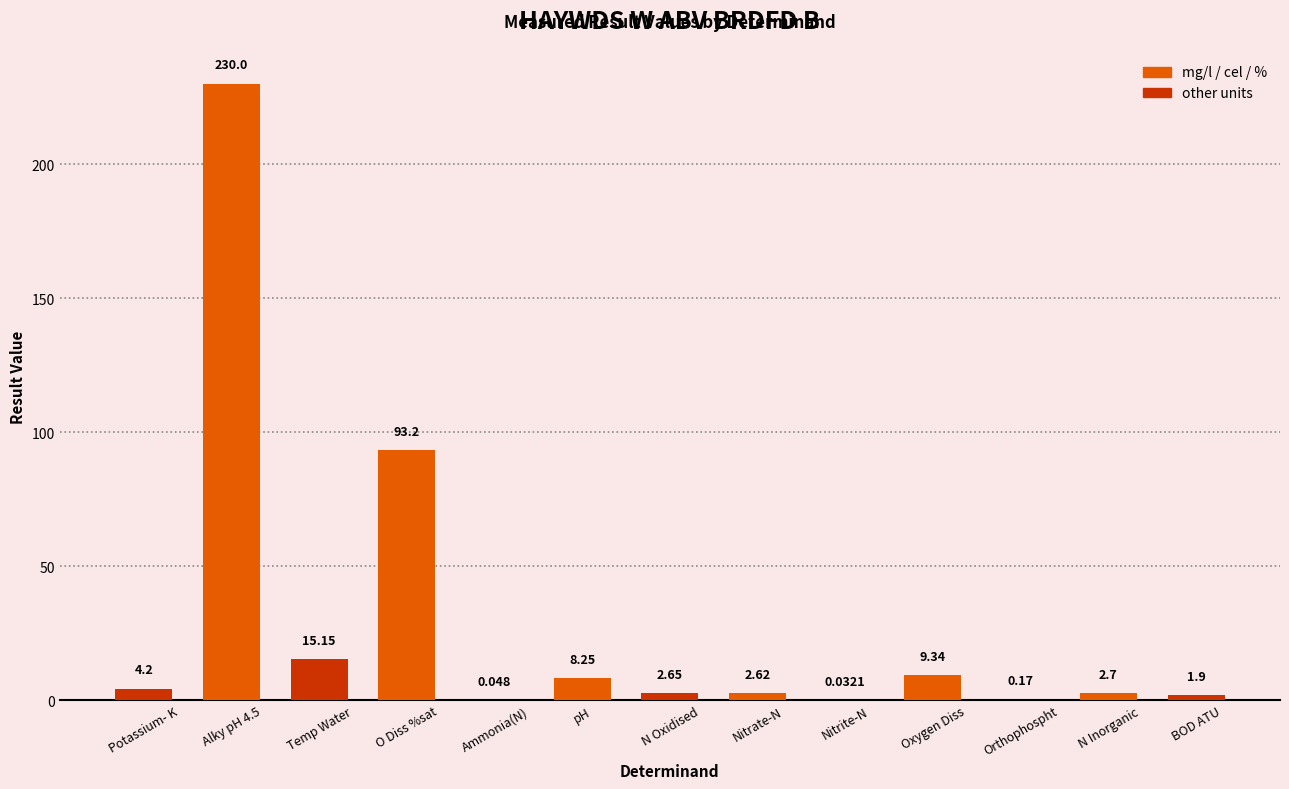

What is the difference between the values at Alky pH 4.5 and Nitrate-N?

227.4